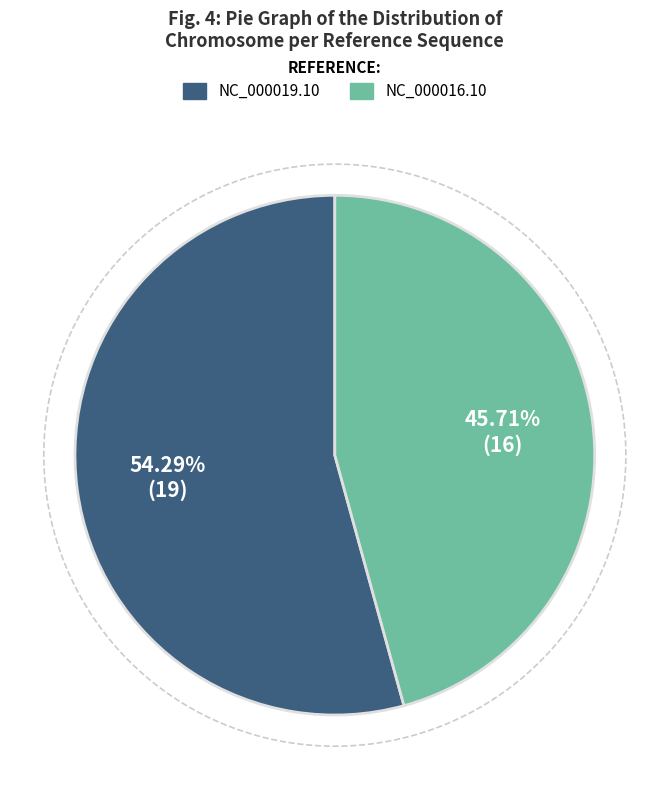

How much of the chart is everything except NC_000016.10?

54.3%